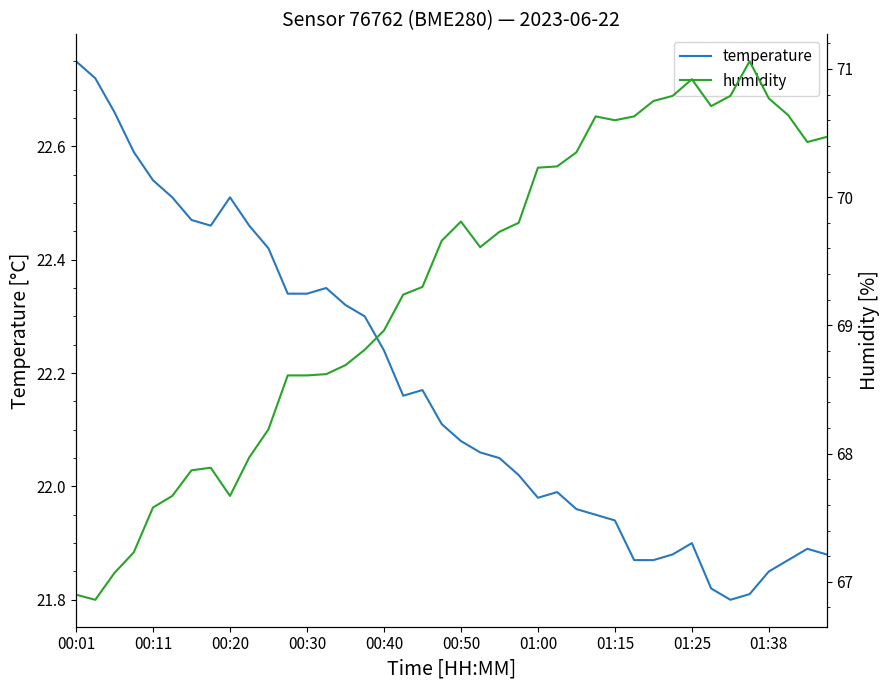

At which label does temperature reach its peak?

00:01